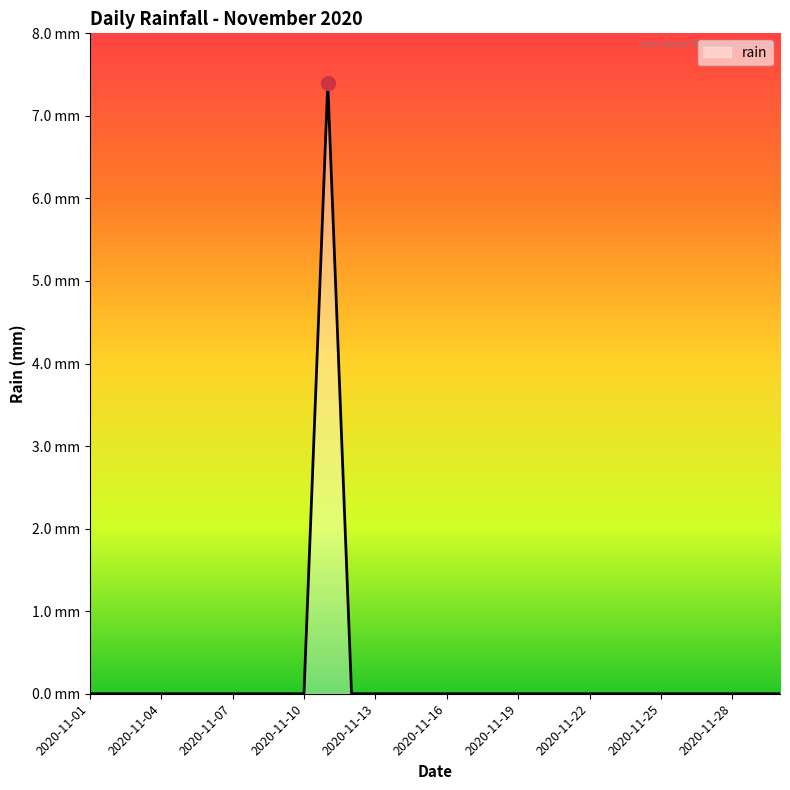

How many interior local peaks (higher than both neighbors) does the data have?

1